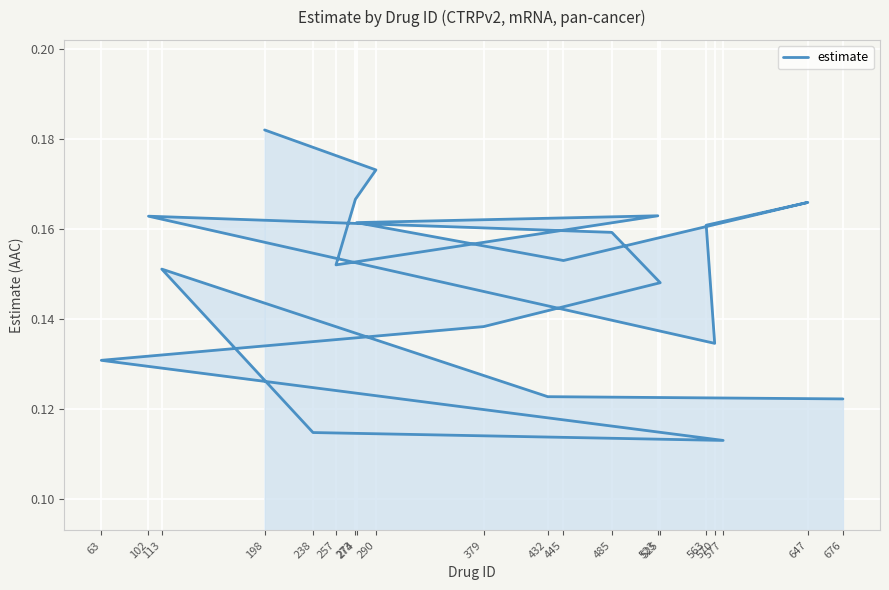

At which category does the chart reach its peak across all series?

198